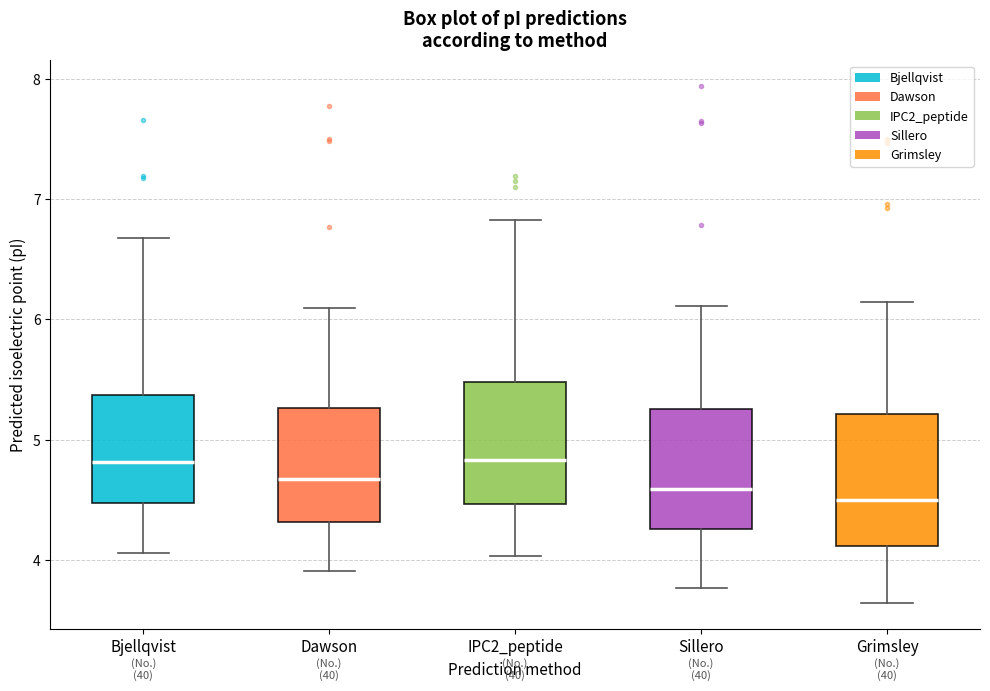

Reading left to right, read every box against the y-axis: the position of its median line, the range the box covers, and the ends of its whiskers. The values are not printed on the chart, so give them approximately, as read against the axis.

Bjellqvist: median 4.8, box 4.5 to 5.4, whiskers 4.1 to 6.7
Dawson: median 4.7, box 4.3 to 5.3, whiskers 3.9 to 6.1
IPC2_peptide: median 4.8, box 4.5 to 5.5, whiskers 4.0 to 6.8
Sillero: median 4.6, box 4.3 to 5.3, whiskers 3.8 to 6.1
Grimsley: median 4.5, box 4.1 to 5.2, whiskers 3.6 to 6.1